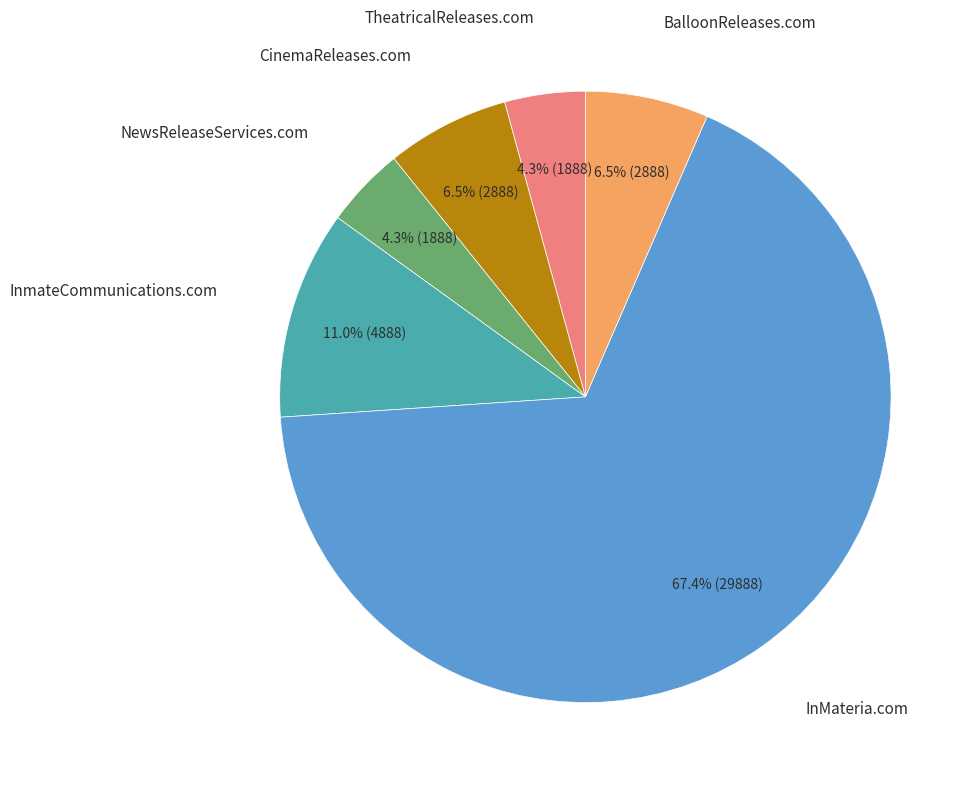

How many slices are in this pie chart?

6